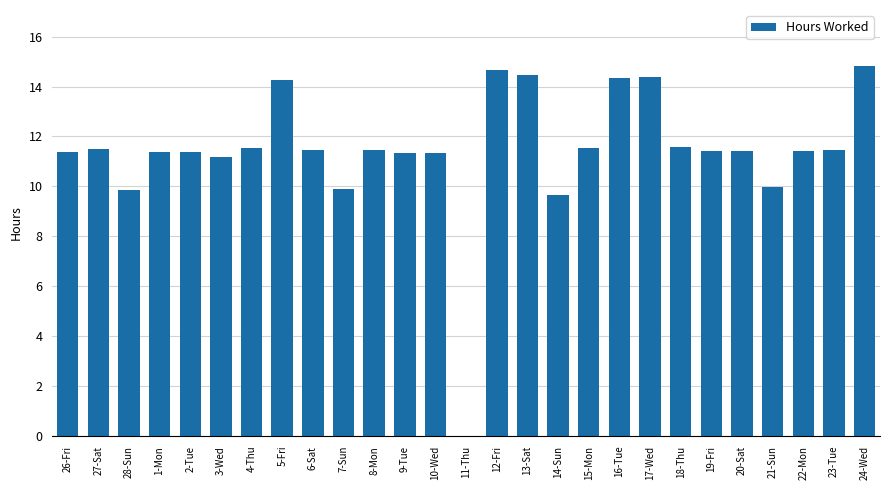

Count the number of data series in this chart.

1